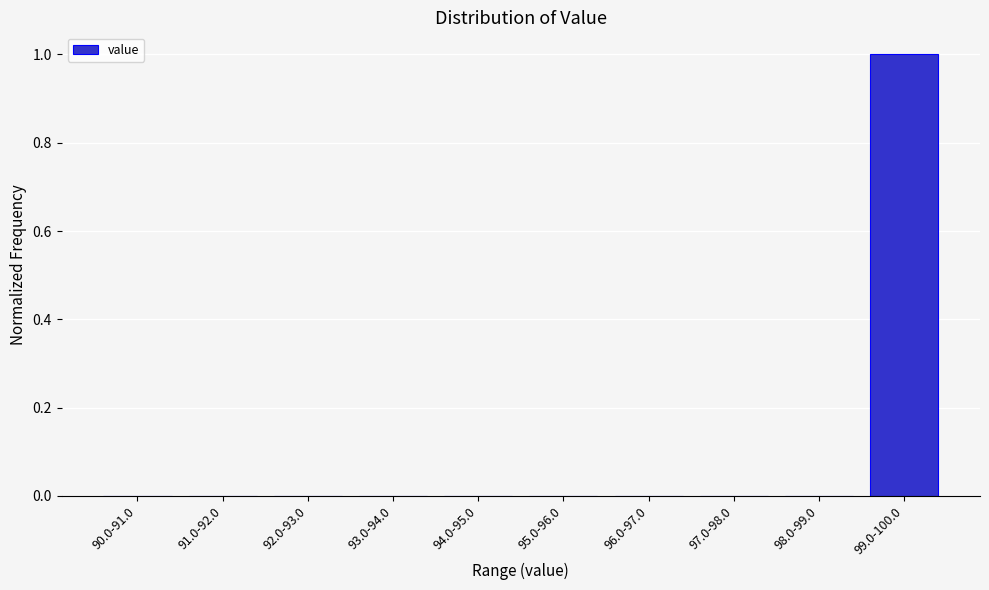

Reading left to right, list all the values displayed in this chart.

90.0-91.0=0	91.0-92.0=0	92.0-93.0=0	93.0-94.0=0	94.0-95.0=0	95.0-96.0=0	96.0-97.0=0	97.0-98.0=0	98.0-99.0=0	99.0-100.0=1